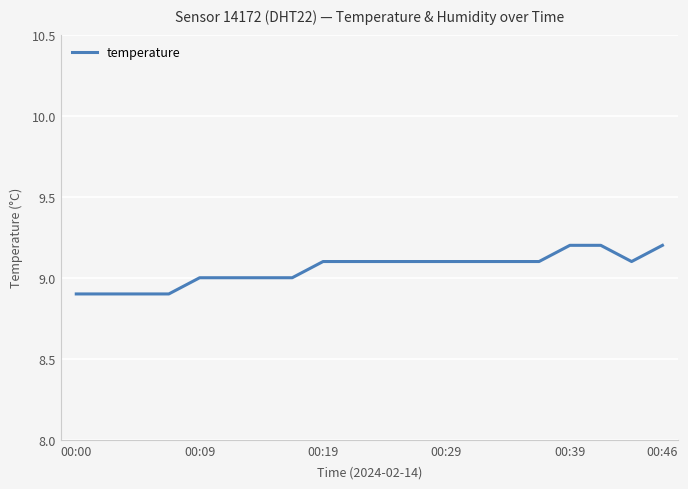

Does the chart display data point markers on the line(s)?

No